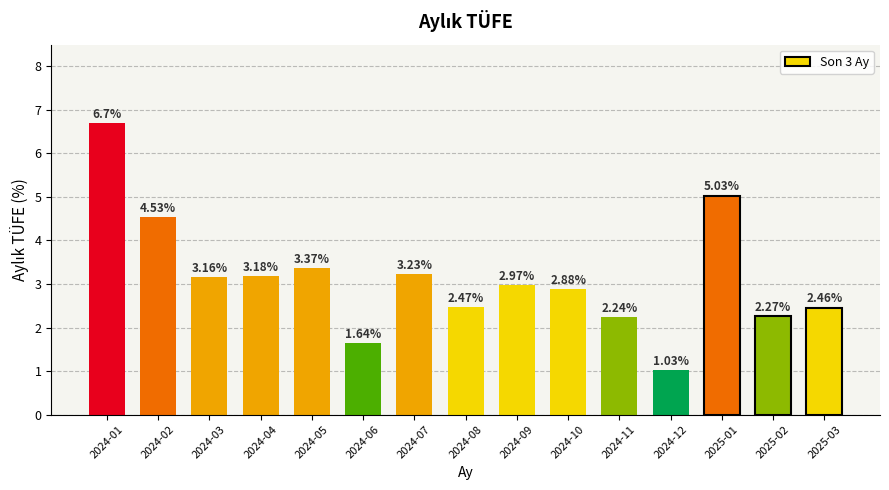

Where does the data first go above 2?

2024-01